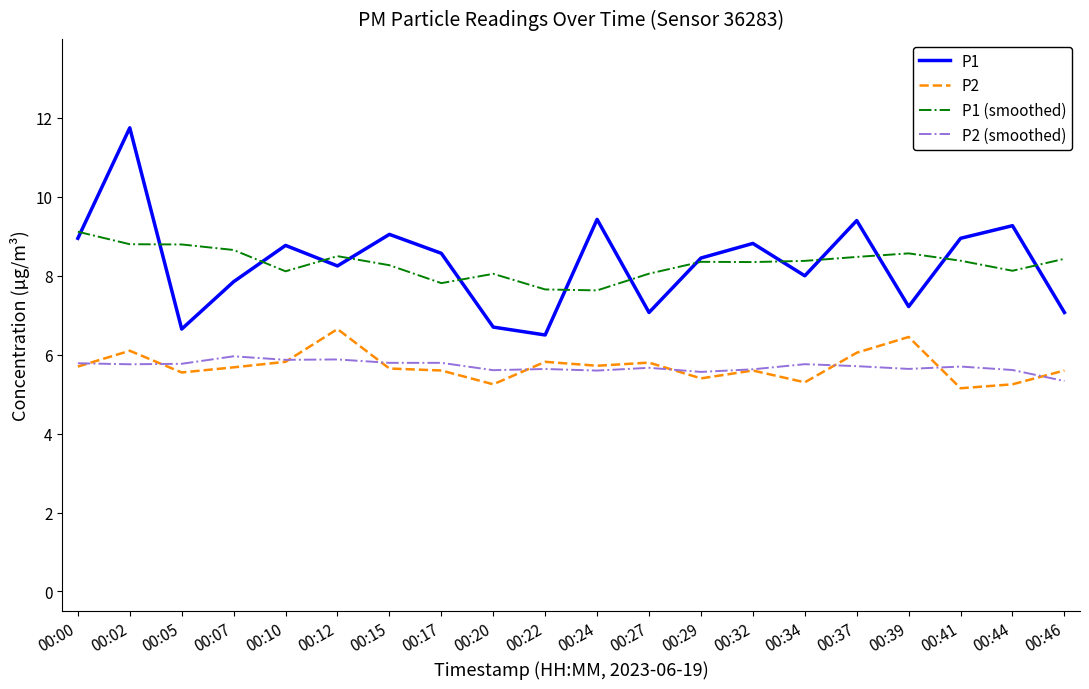

The value of P1 (smoothed) at 00:34 is 3.3. True or false?

False